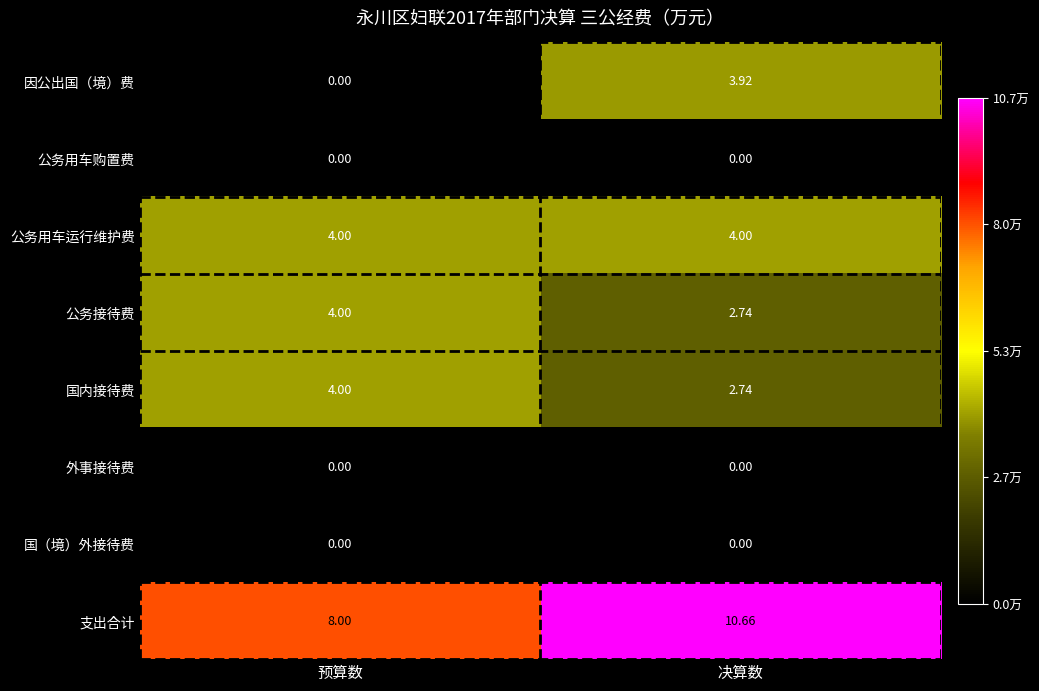

How many data points does each series have?

2